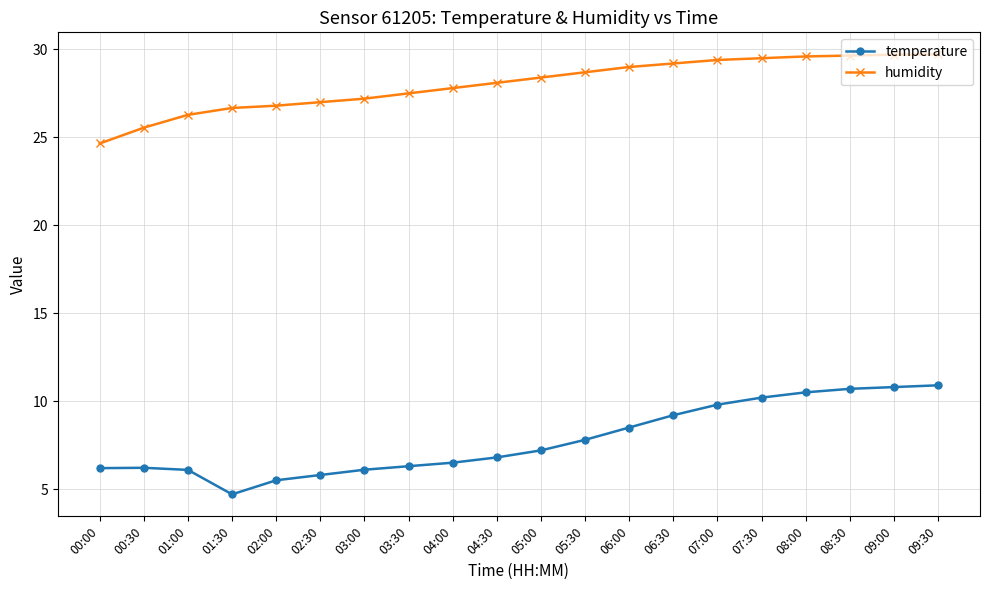

How many distinct data groups are displayed?

2